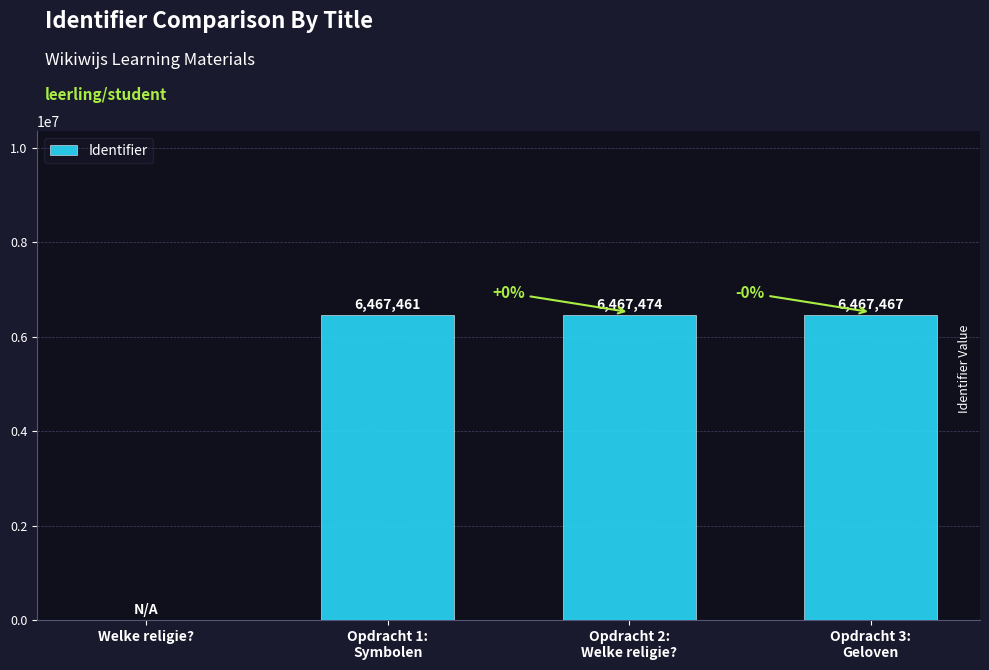

Count the number of categories in the chart.

4